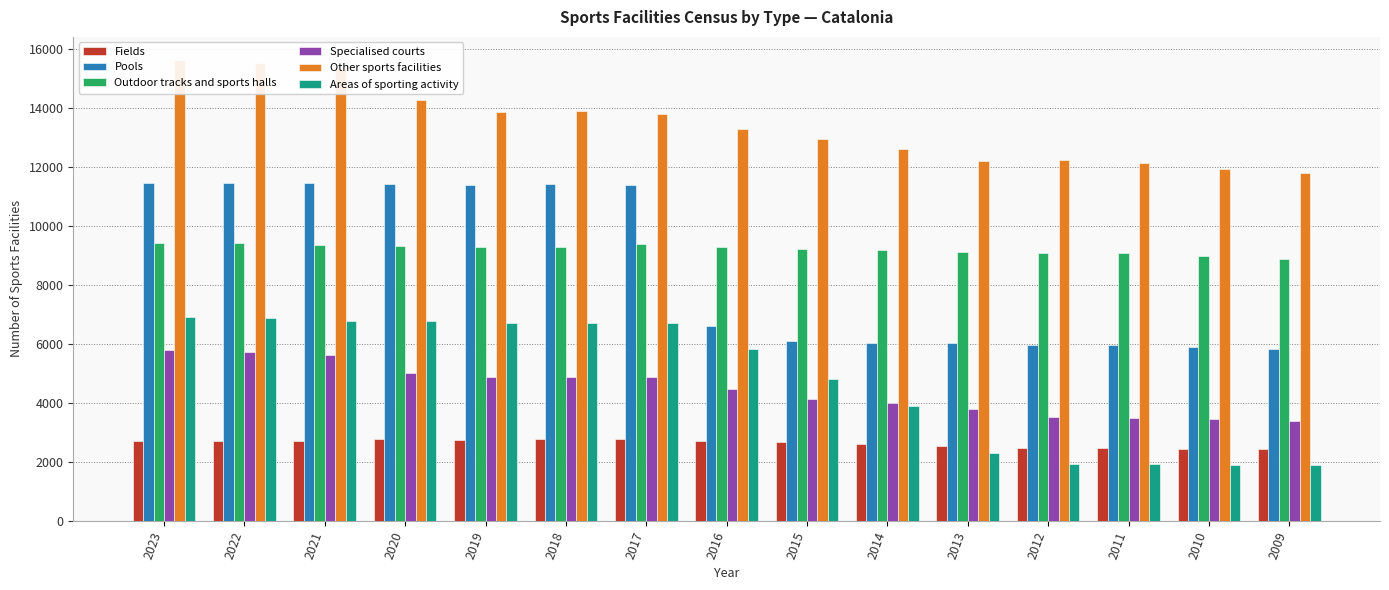

What value does the Other sports facilities series have at 2015, to the nearest 10?

12970